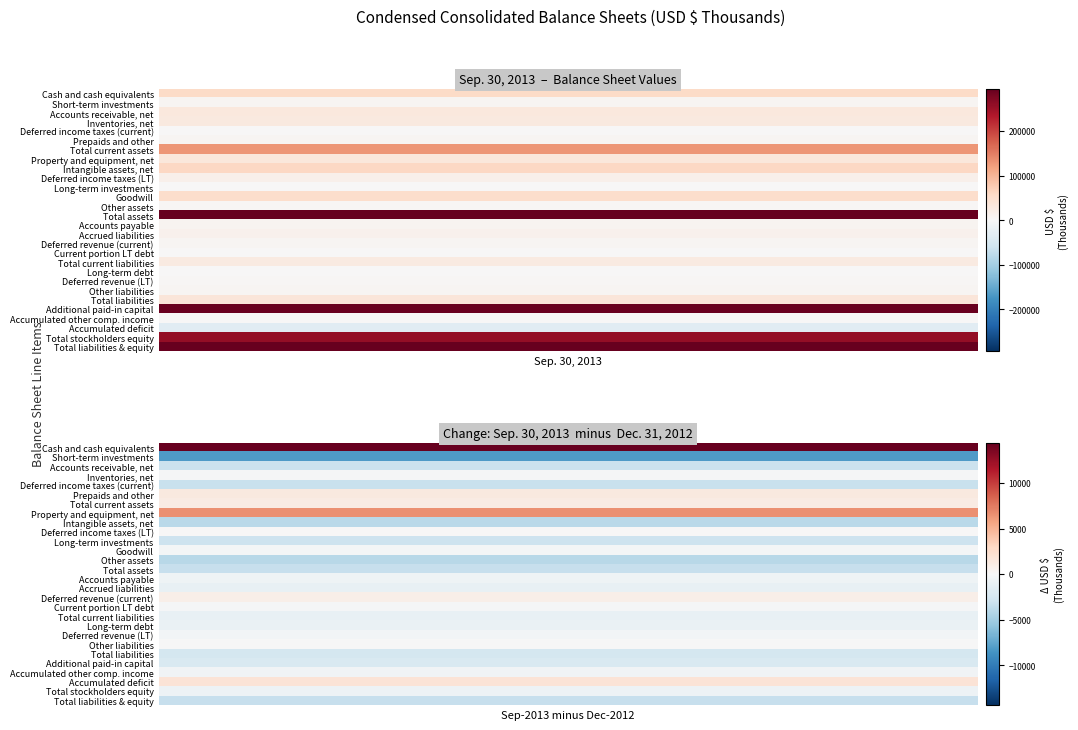

At 0, list the series in order from largest to smallest.

Total assets, Total liabilities & equity, Additional paid-in capital, Total stockholders equity, Total current assets, Intangible assets, net, Cash and cash equivalents, Goodwill, Total liabilities, Property and equipment, net, Accounts receivable, net, Inventories, net, Total current liabilities, Deferred income taxes (LT), Accrued liabilities, Accounts payable, Prepaids and other, Short-term investments, Other liabilities, Deferred revenue (current), Other assets, Deferred revenue (LT), Deferred income taxes (current), Current portion LT debt, Long-term debt, Accumulated other comp. income, Long-term investments, Accumulated deficit